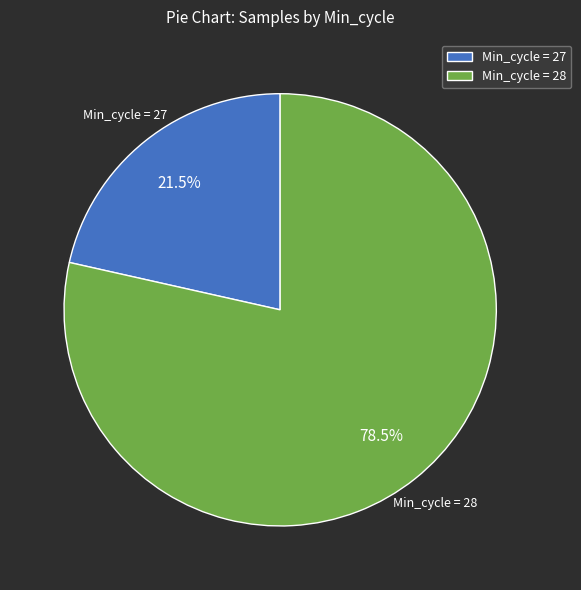

Does Min_cycle = 28 represent more than half of the total?

Yes